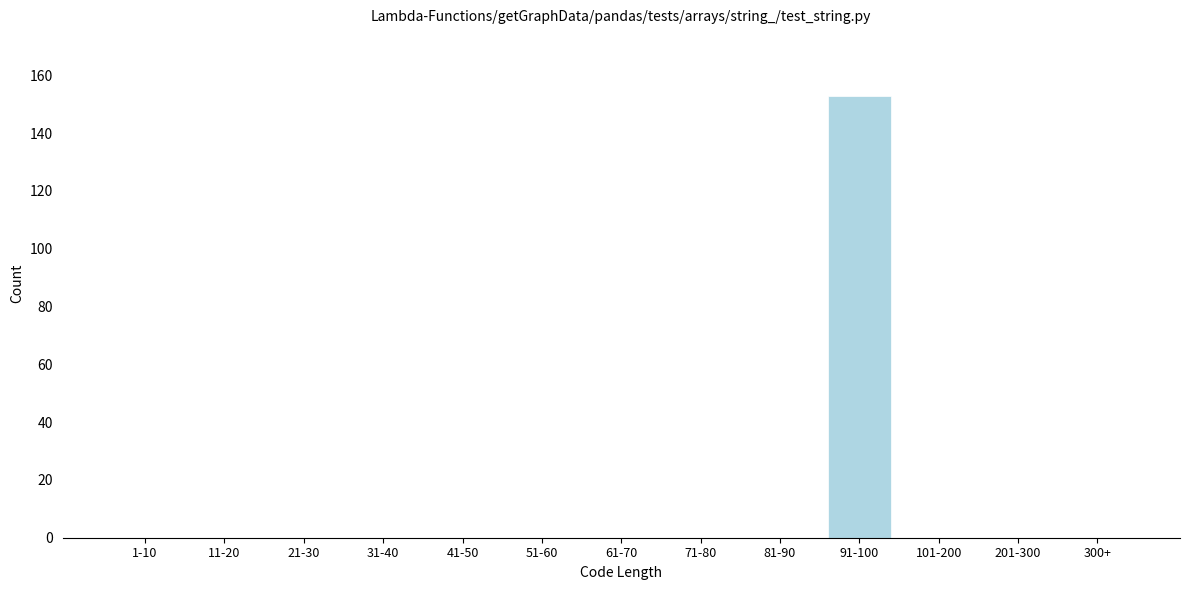

Reading right to left, extract all data points from this chart.

300+=0	201-300=0	101-200=0	91-100=153	81-90=0	71-80=0	61-70=0	51-60=0	41-50=0	31-40=0	21-30=0	11-20=0	1-10=0